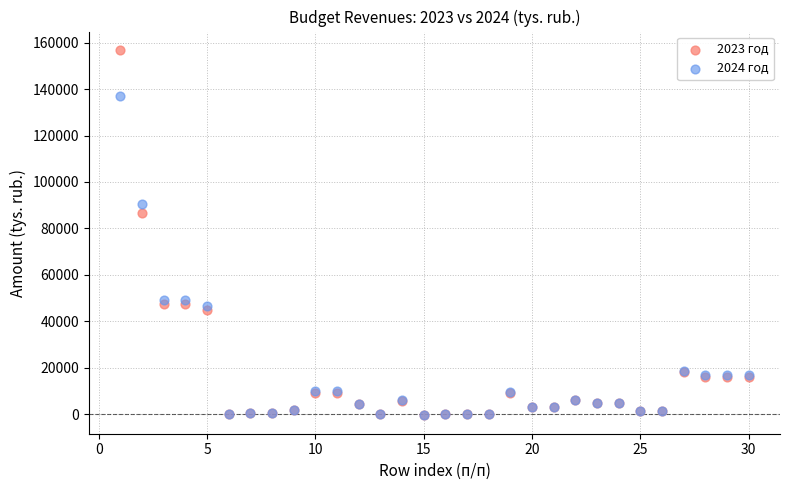

Across all series, what Y value is closest to 78175?

86652.8